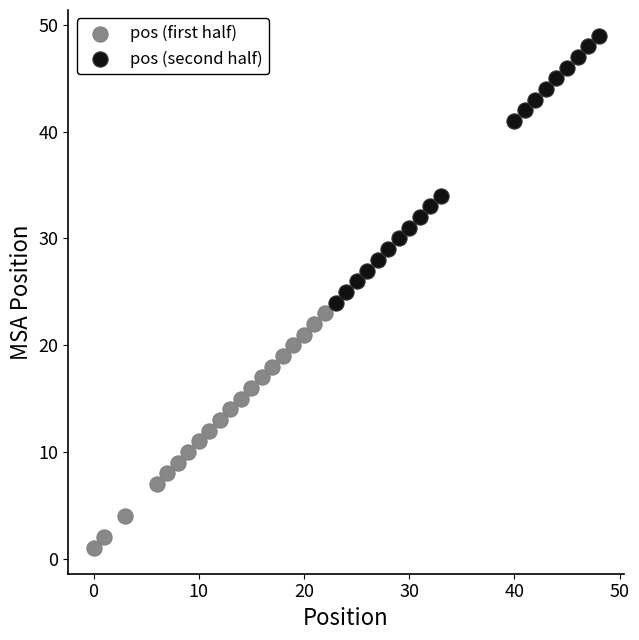

Which series has the largest Y range (max minus min)?

pos (second half)